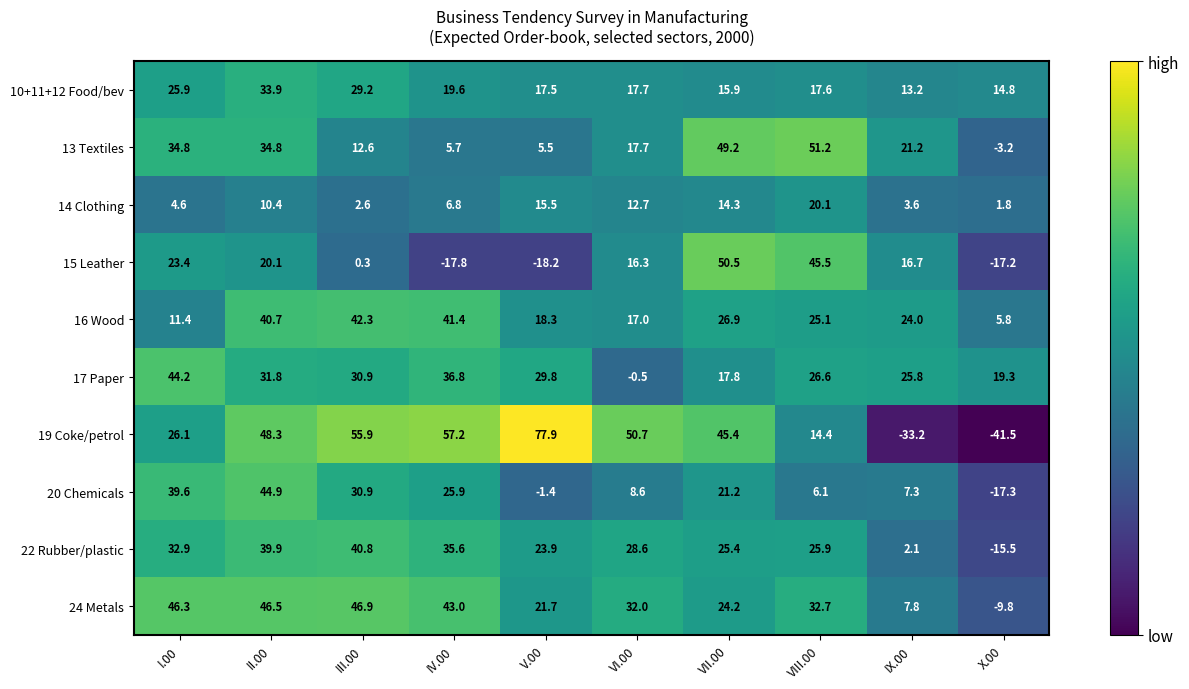

What is the sum of the 22 Rubber/plastic values at IX.00 and VII.00?

27.5